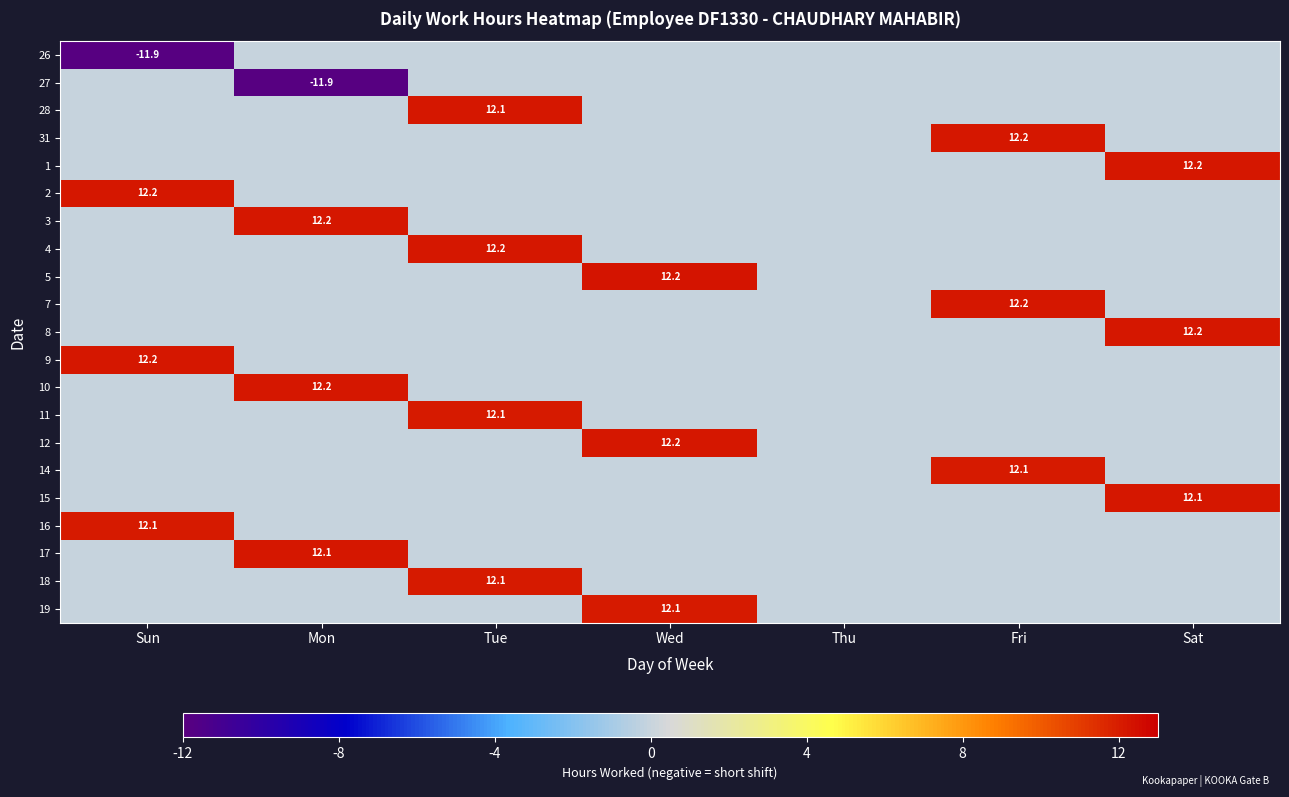

What is the spread (max minus min) of values at Mon?

24.1